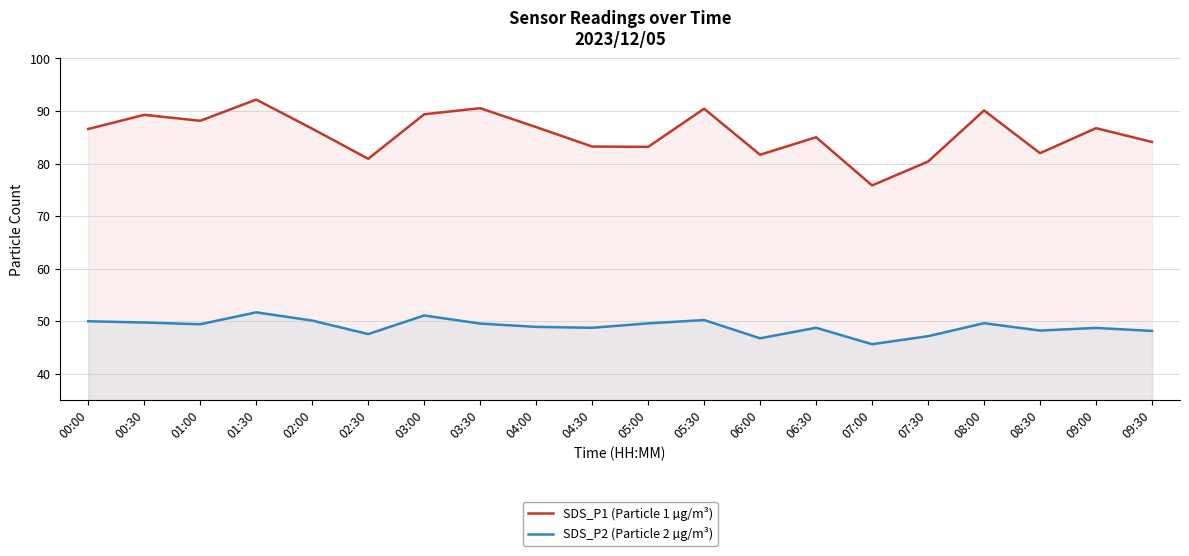

Which series has the largest range (max minus min)?

SDS_P1 (Particle 1 µg/m³)